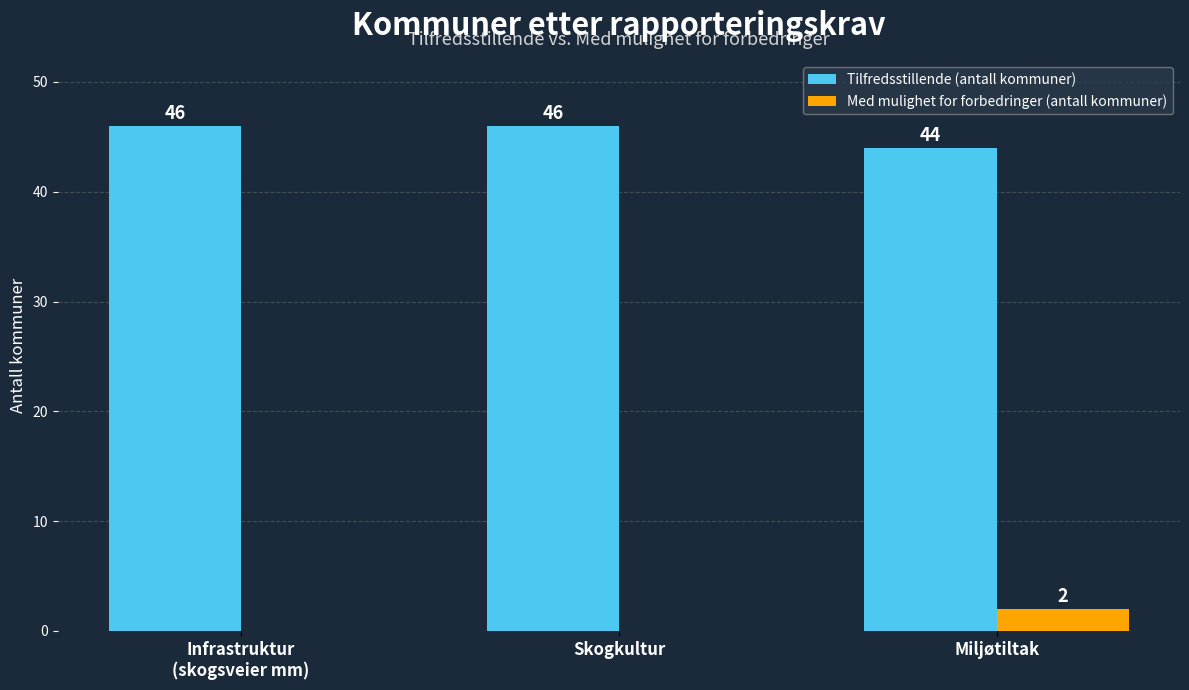

Is it true that Med mulighet for forbedringer (antall kommuner) equals 2 at Miljøtiltak?

True